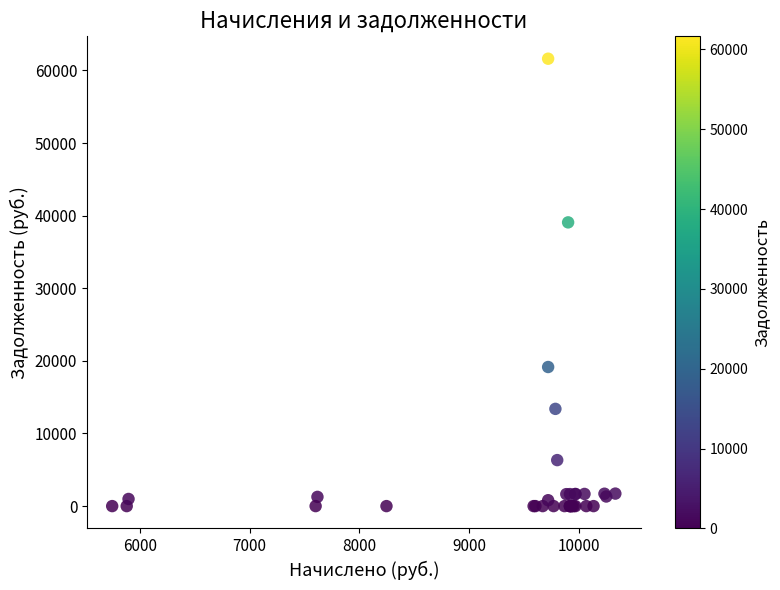

What Y value in the scatter plot is closest to 30811?

39079.3